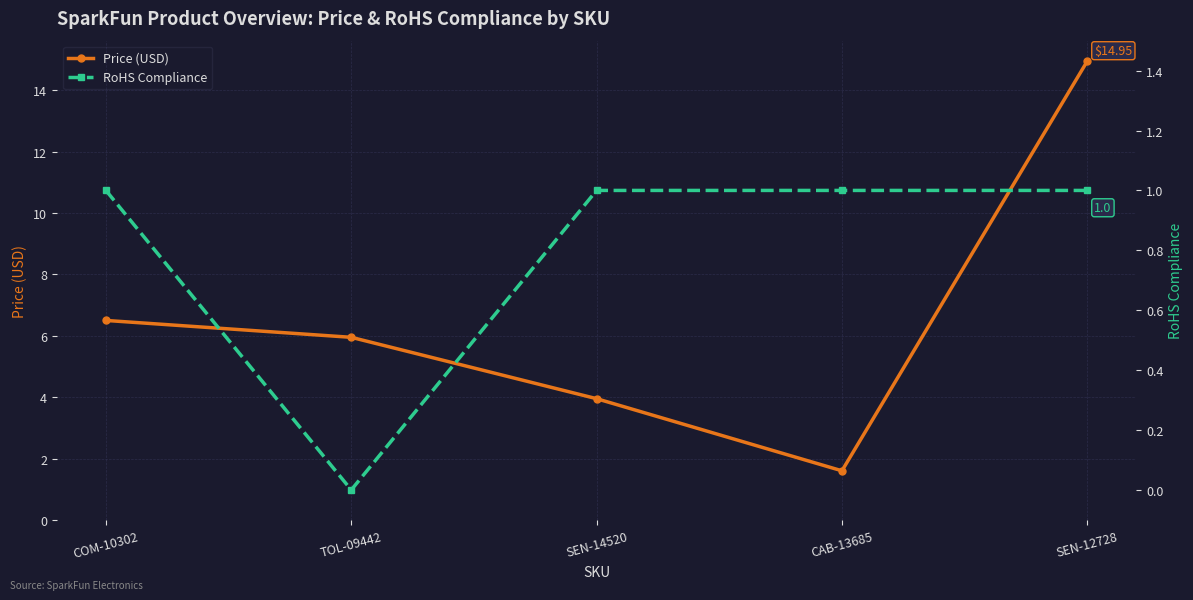

True or false: RoHS Compliance and Price (USD) cross at least once.

False